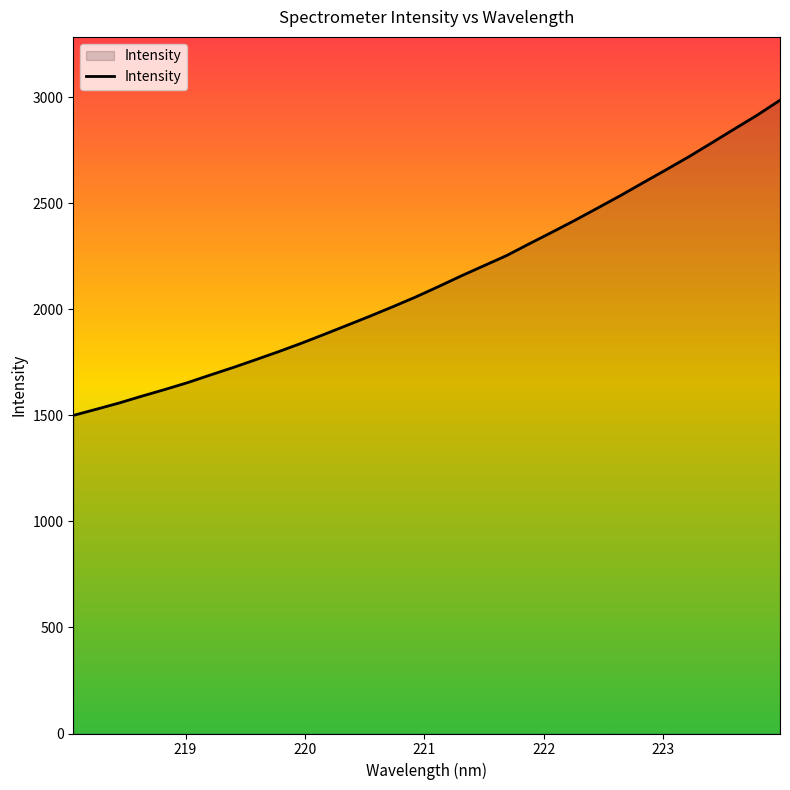

What is the difference between the maximum and minimum values?

1486.0